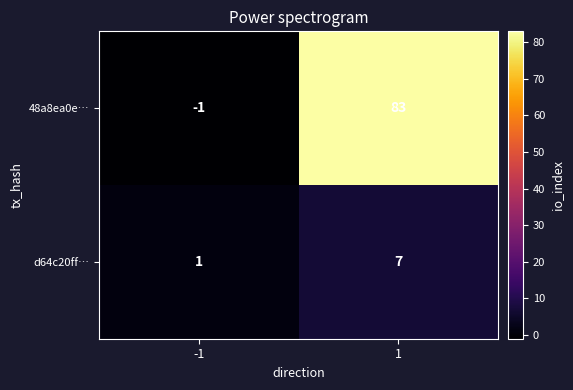

What is the smallest value displayed?

-1